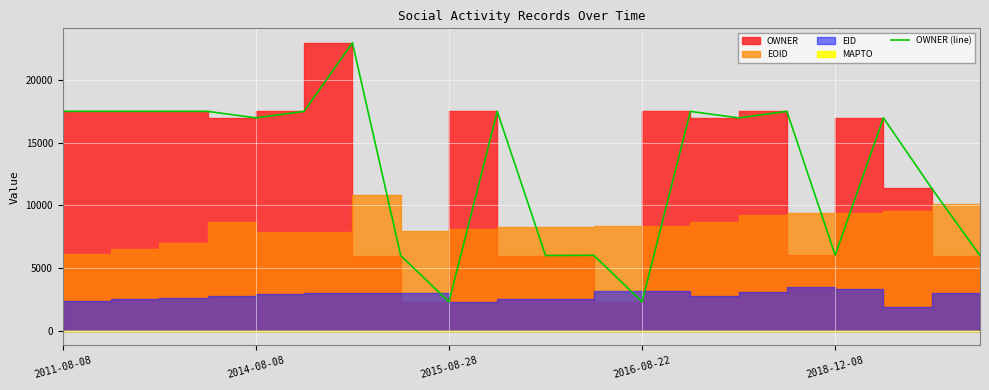

Is it true that the value at 13 is 8118.1?

False